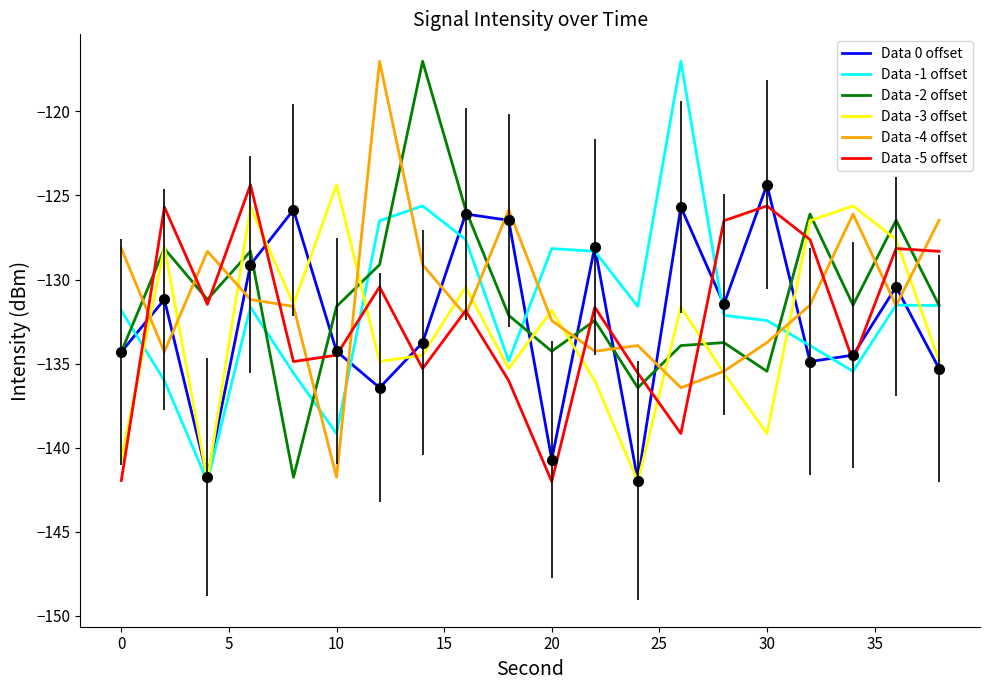

After their last crossing, which series has the higher values: Data -2 offset or Data -4 offset?

Data -4 offset